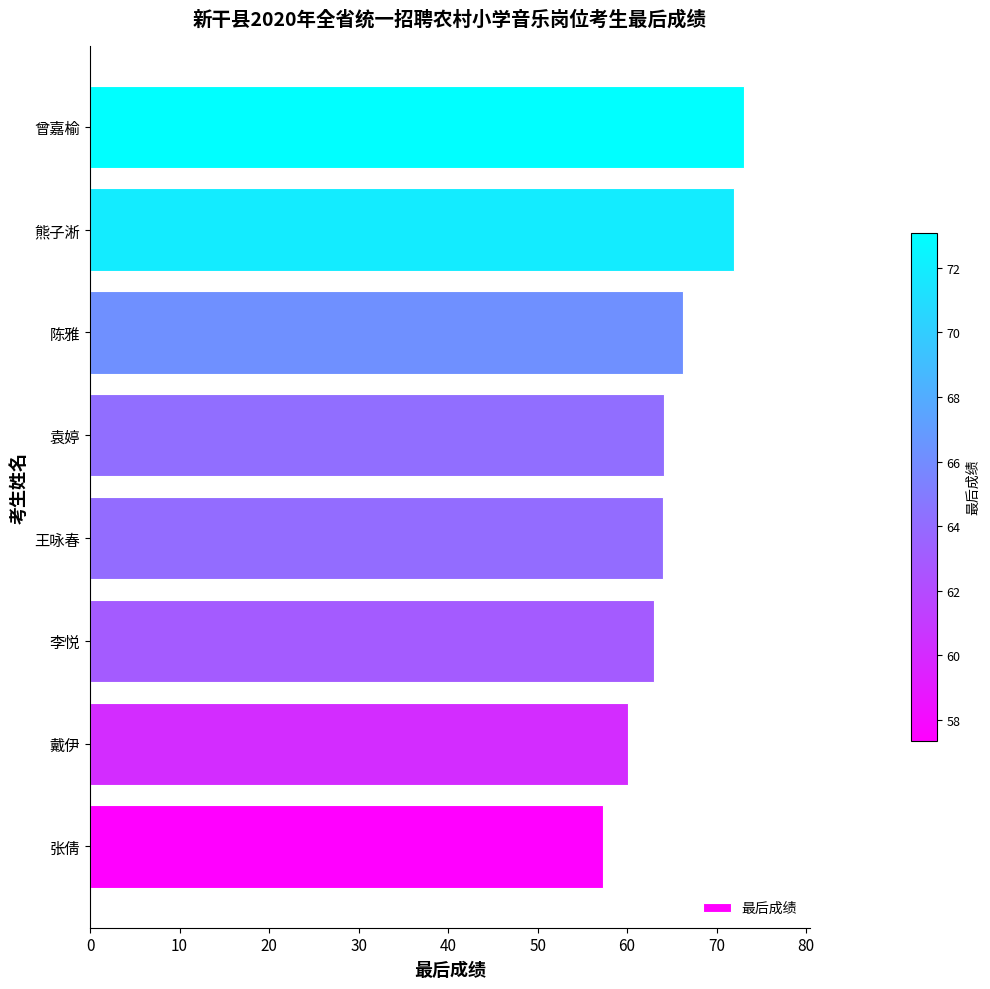

How many categories are shown in the chart?

8